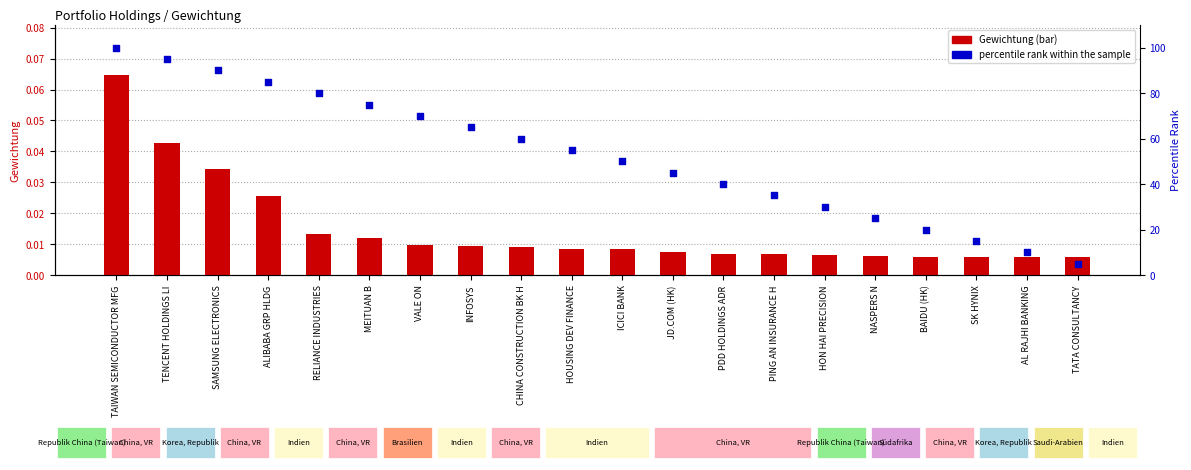

Which series has the largest Y range (max minus min)?

percentile rank within the sample